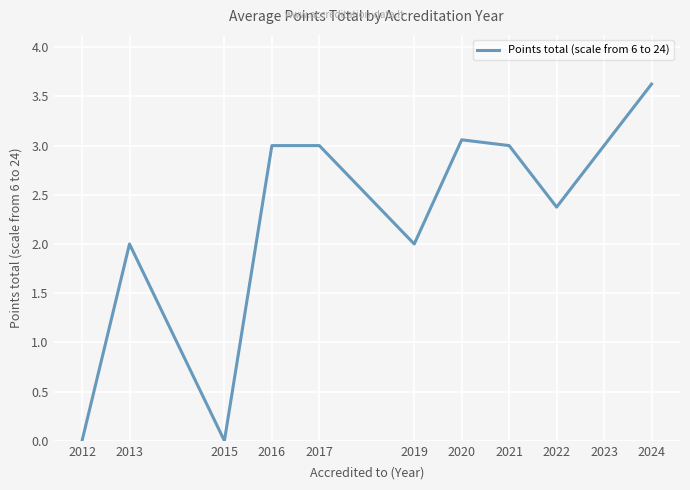

The chart shows a value of 0.7 at 2013. True or false?

False